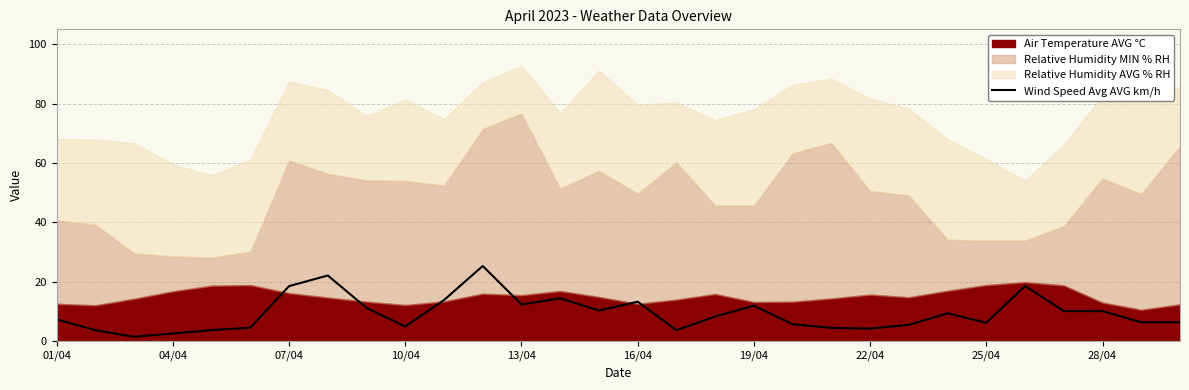

Is it true that Wind Speed Avg AVG km/h equals 5.0 at 28/04?

False